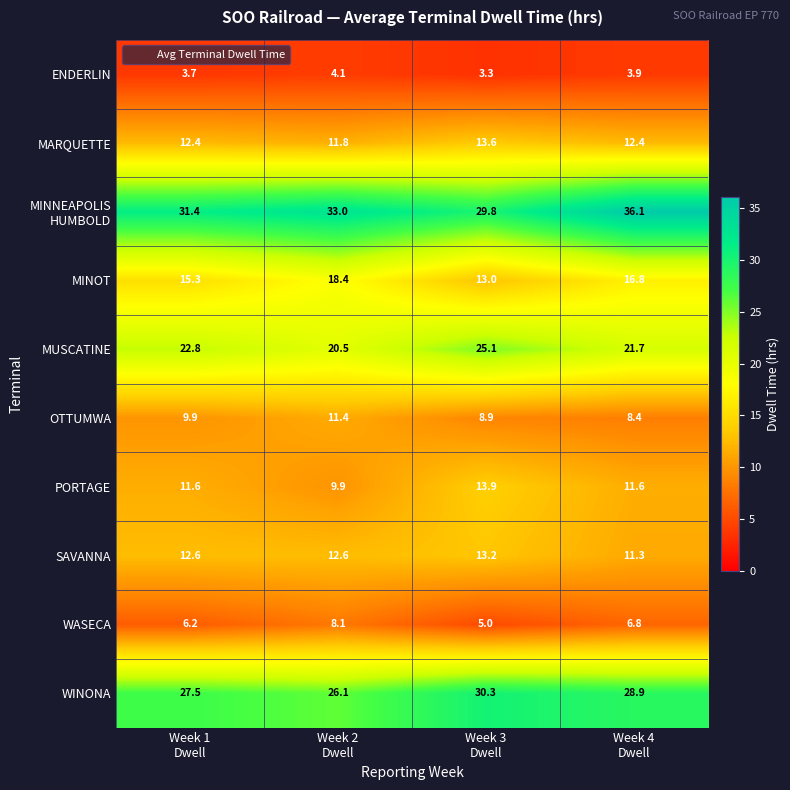

What is the difference between the highest and lowest values at Week 4
Dwell?

32.2